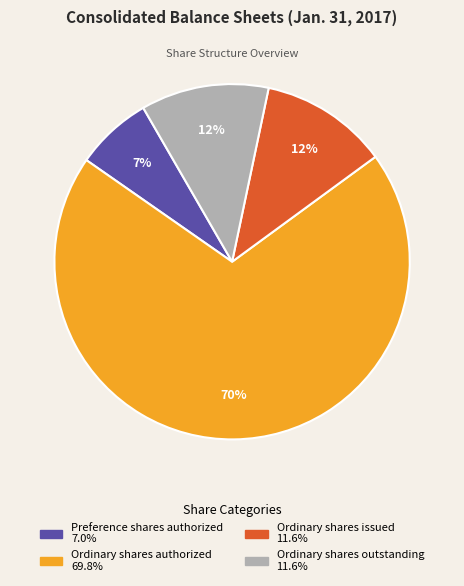

To the nearest percent, what is the average slice percentage?

25%